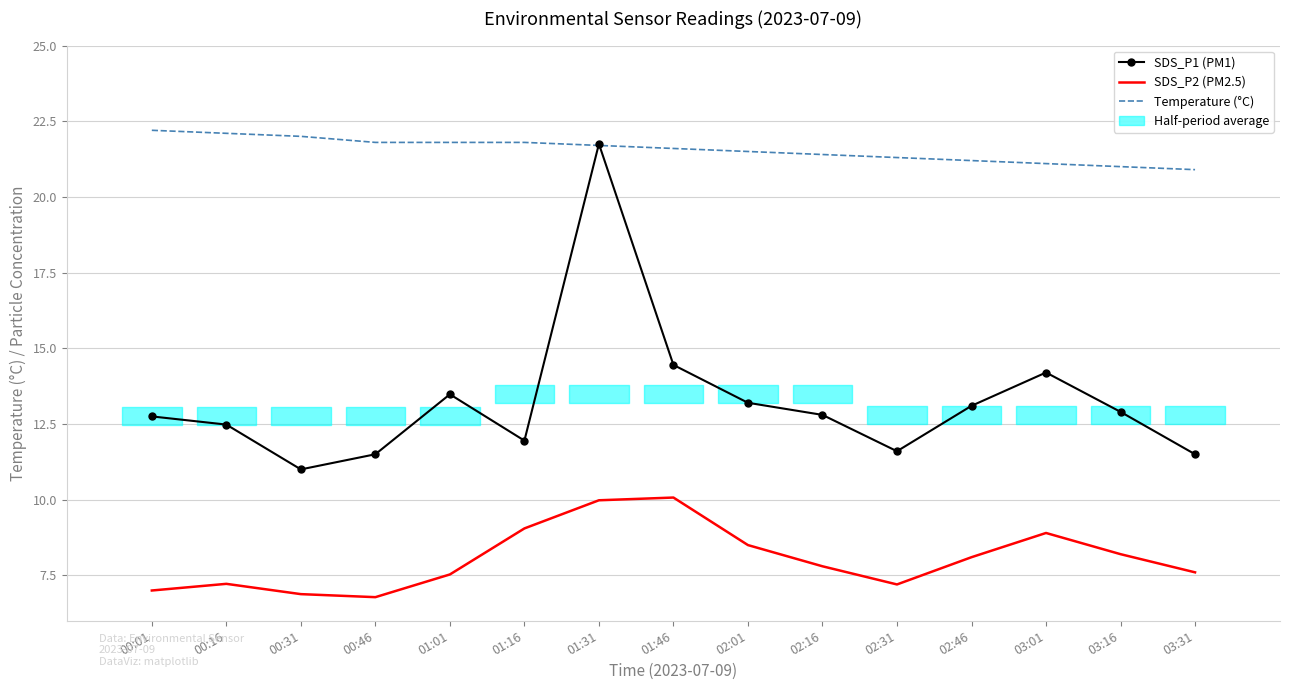

What is the sum of all Temperature (°C) values?

323.4